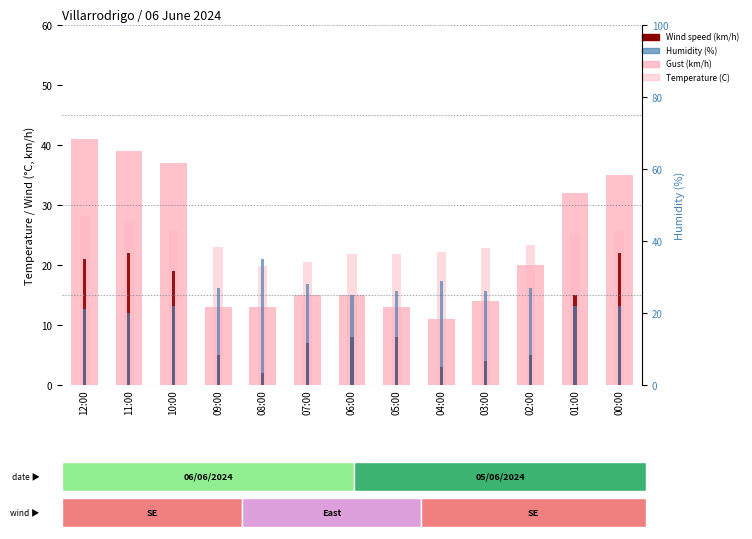

Is the value of Temperature (C) at 10:00 greater than the value of Wind speed (km/h) at 00:00?

Yes